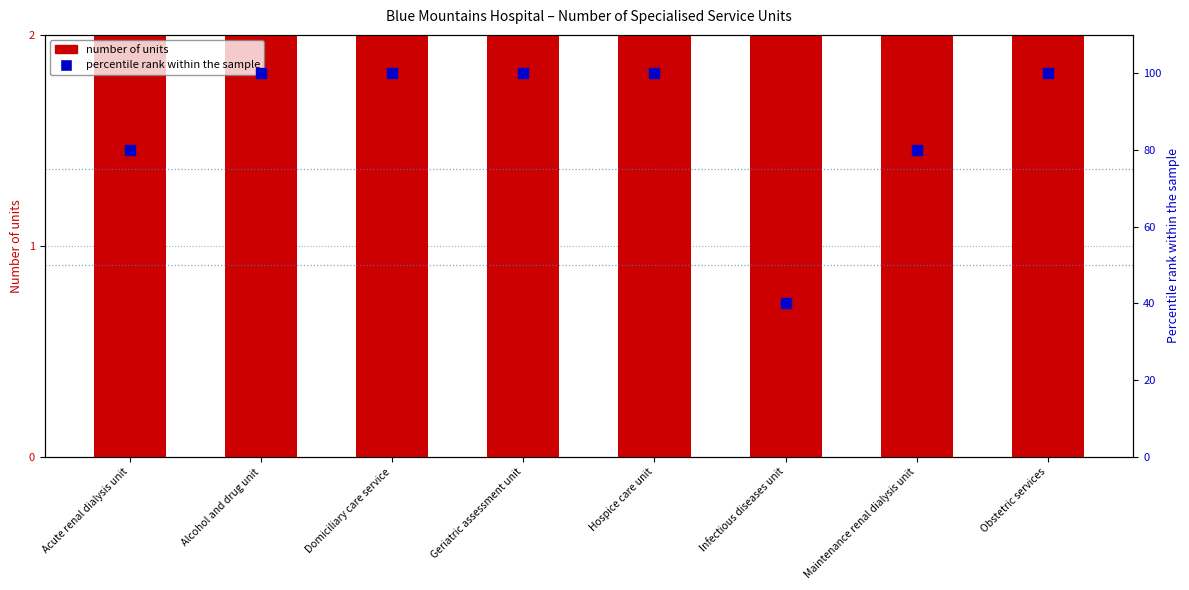

At which category is the sum across all series the highest?

Alcohol and drug unit